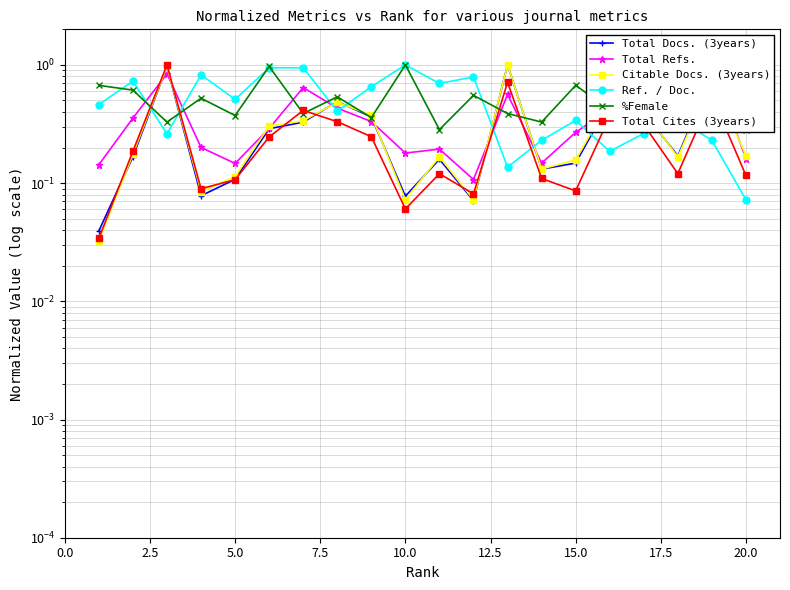

How many lines are shown in the chart?

6